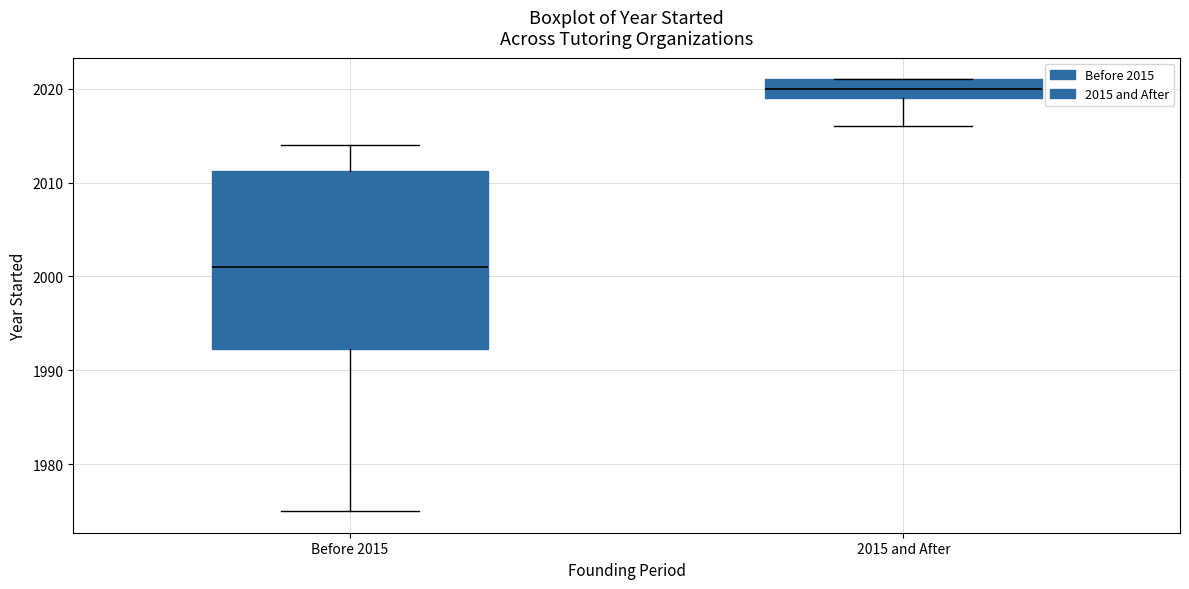

Where does the lower whisker of the box for Before 2015 end on the y-axis? The values are not printed on the chart, so give them approximately, as read against the axis.

1975